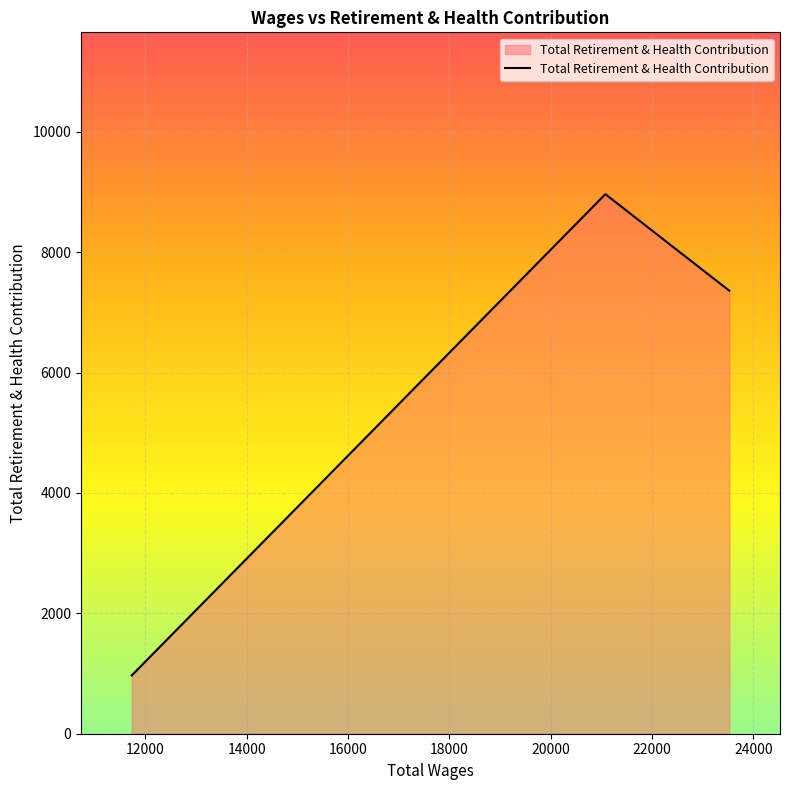

What is the difference between the maximum and minimum values?

7996